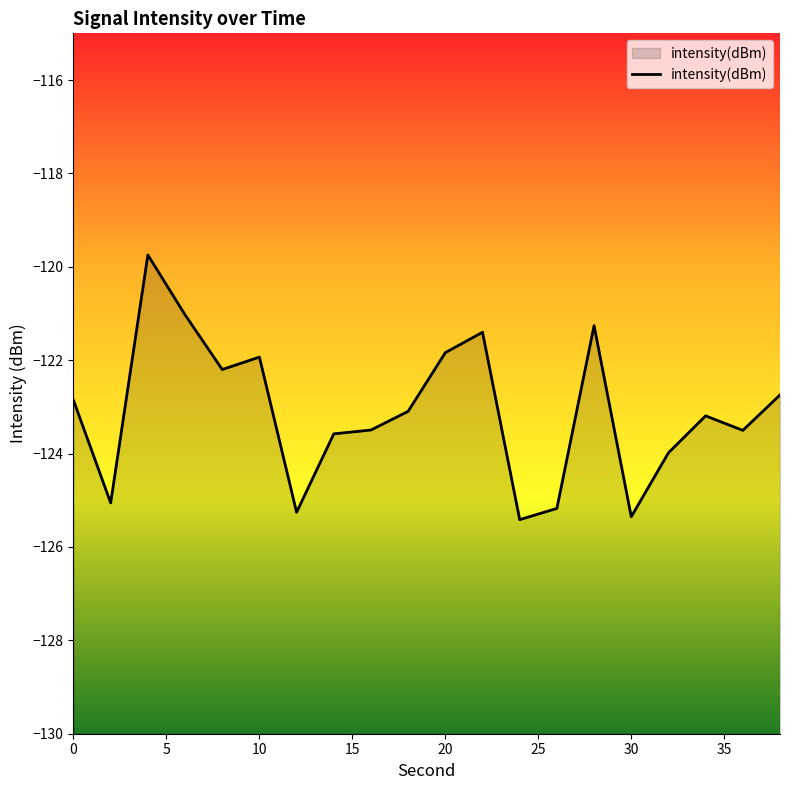

What is the average value?

-123.1